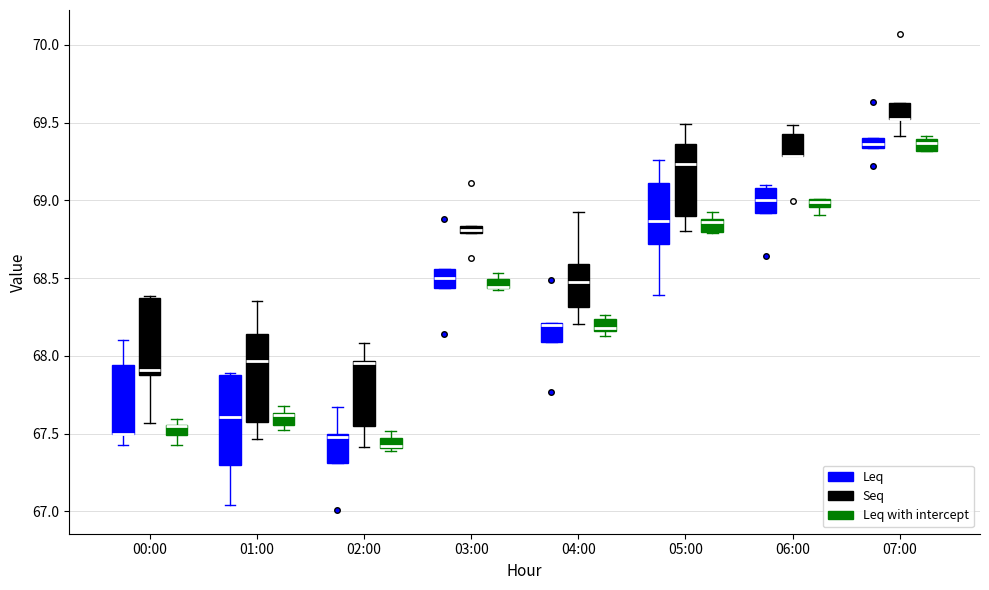

Where is the upper edge of the box for 02:00 (Seq) on the y-axis? The values are not printed on the chart, so give them approximately, as read against the axis.

67.95